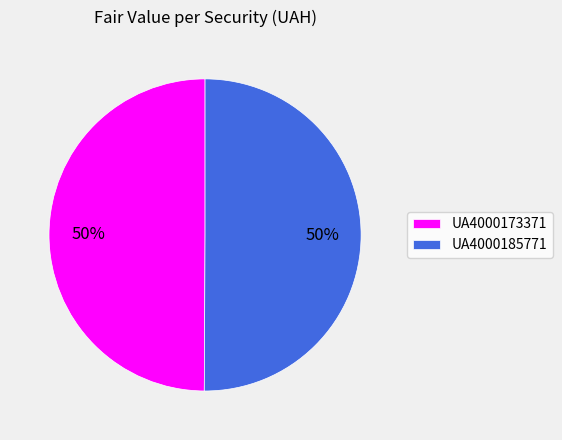

What is the ratio of the value at UA4000173371 to the value at UA4000185771?

1.0